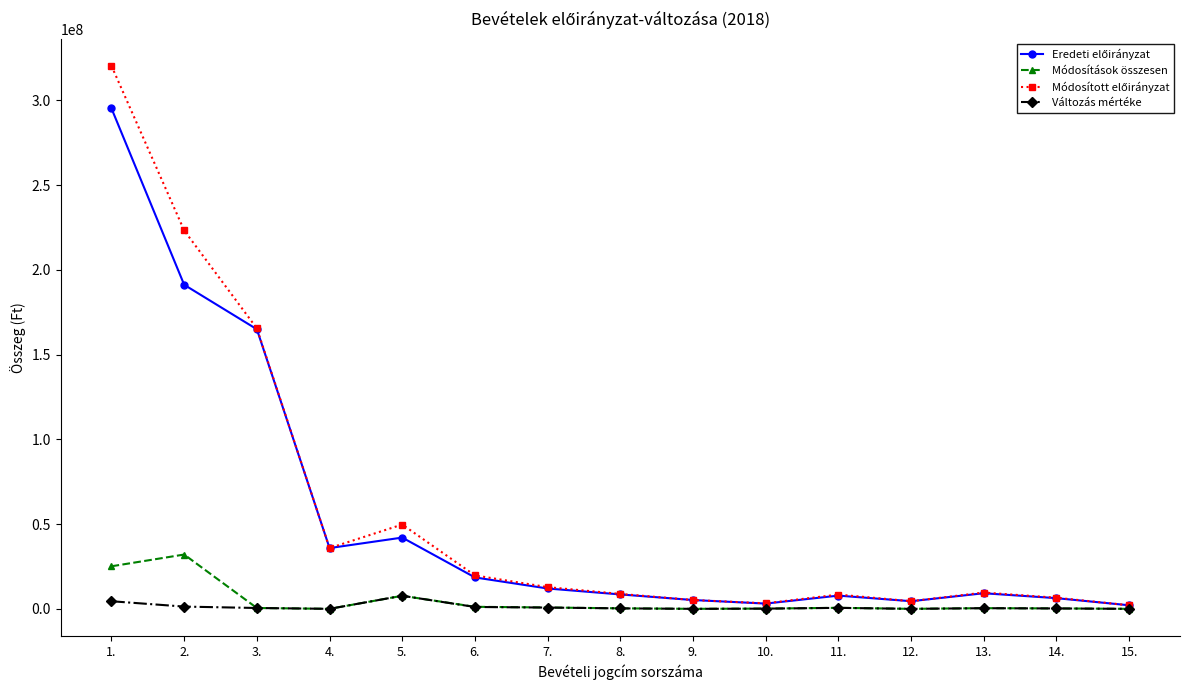

Where does the Változás mértéke series first go above 380000?

1.